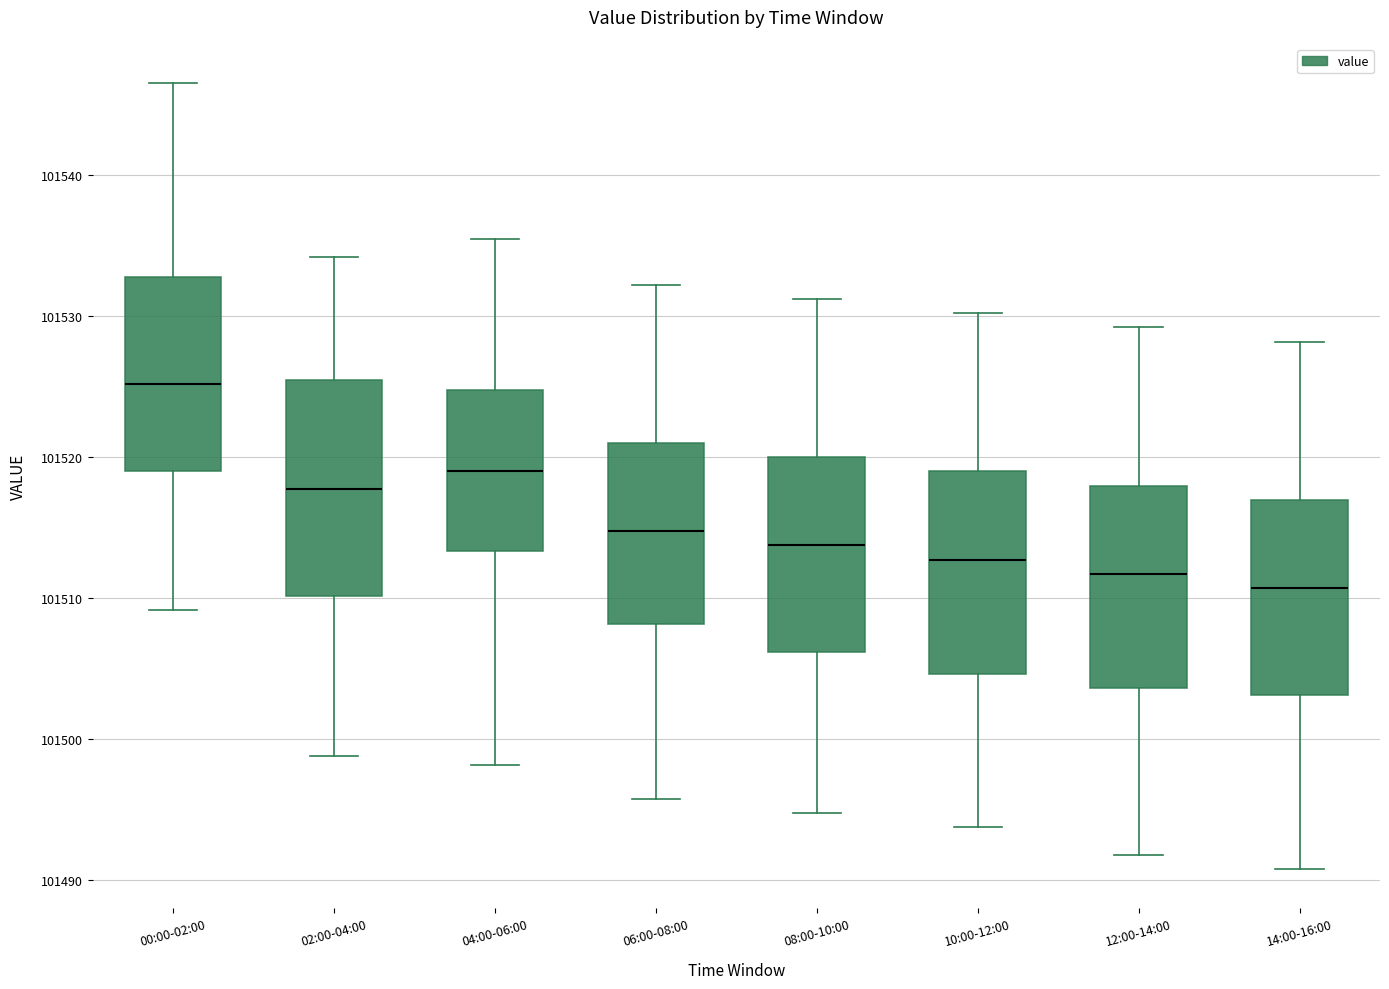

Reading left to right, read every box against the y-axis: the position of its median line, the range the box covers, and the ends of its whiskers. The values are not printed on the chart, so give them approximately, as read against the axis.

00:00-02:00: median 101525, box 101519 to 101533, whiskers 101509 to 101547
02:00-04:00: median 101518, box 101510 to 101525, whiskers 101499 to 101534
04:00-06:00: median 101519, box 101513 to 101525, whiskers 101498 to 101535
06:00-08:00: median 101515, box 101508 to 101521, whiskers 101496 to 101532
08:00-10:00: median 101514, box 101506 to 101520, whiskers 101495 to 101531
10:00-12:00: median 101513, box 101505 to 101519, whiskers 101494 to 101530
12:00-14:00: median 101512, box 101504 to 101518, whiskers 101492 to 101529
14:00-16:00: median 101511, box 101503 to 101517, whiskers 101491 to 101528